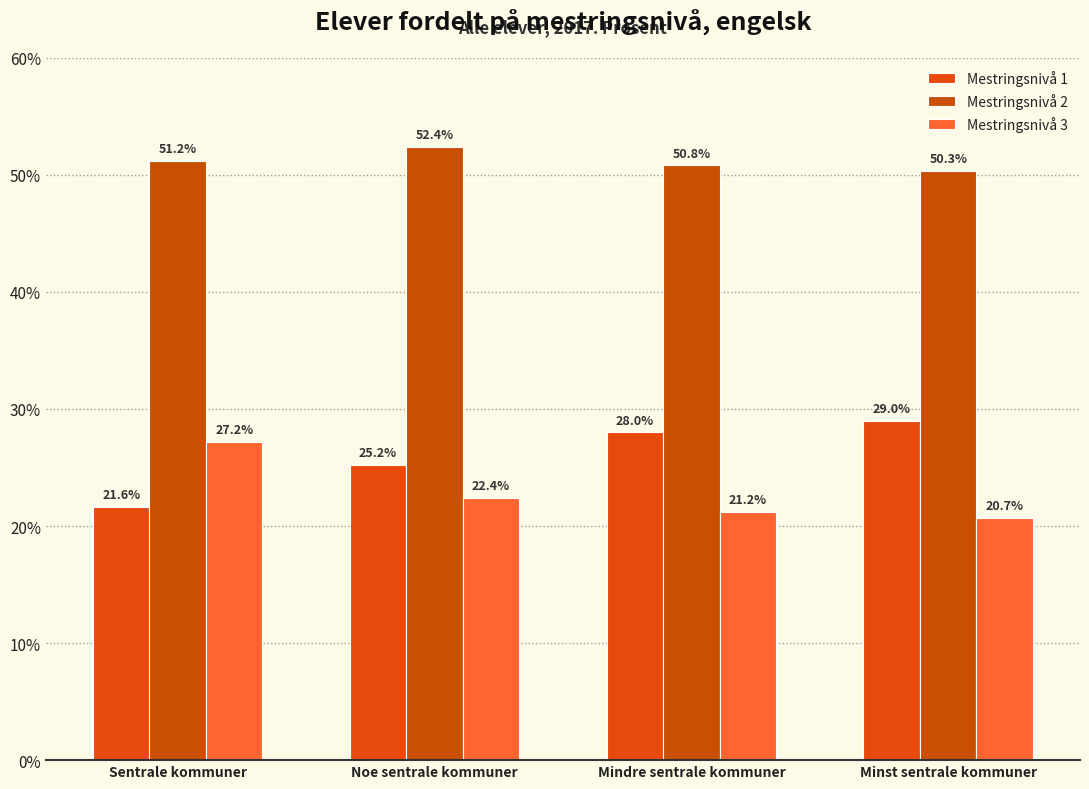

Is the value of Mestringsnivå 2 at Minst sentrale kommuner greater than the value of Mestringsnivå 1 at Noe sentrale kommuner?

Yes